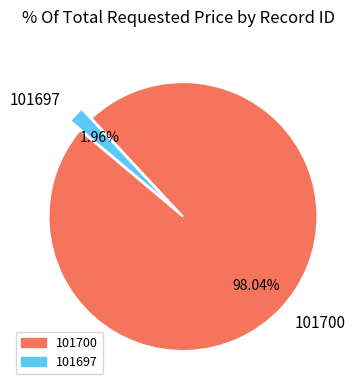

Is it true that 101697 is 2% of the pie?

True